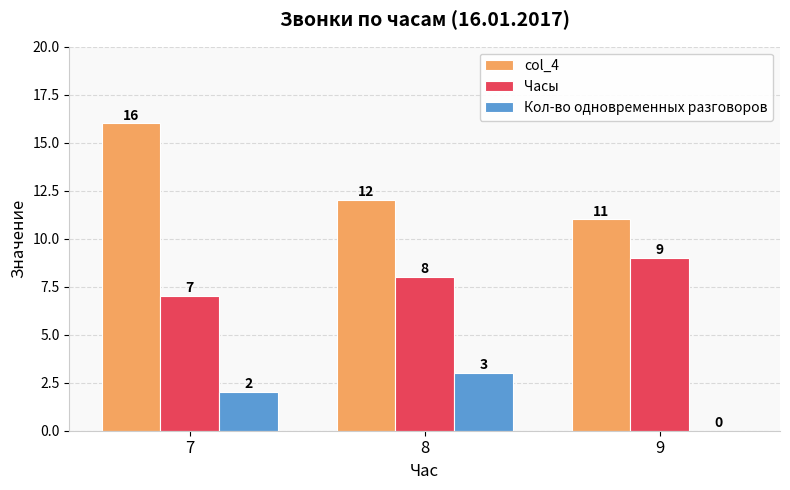

Between 7 and 9, which series saw the biggest shift?

col_4